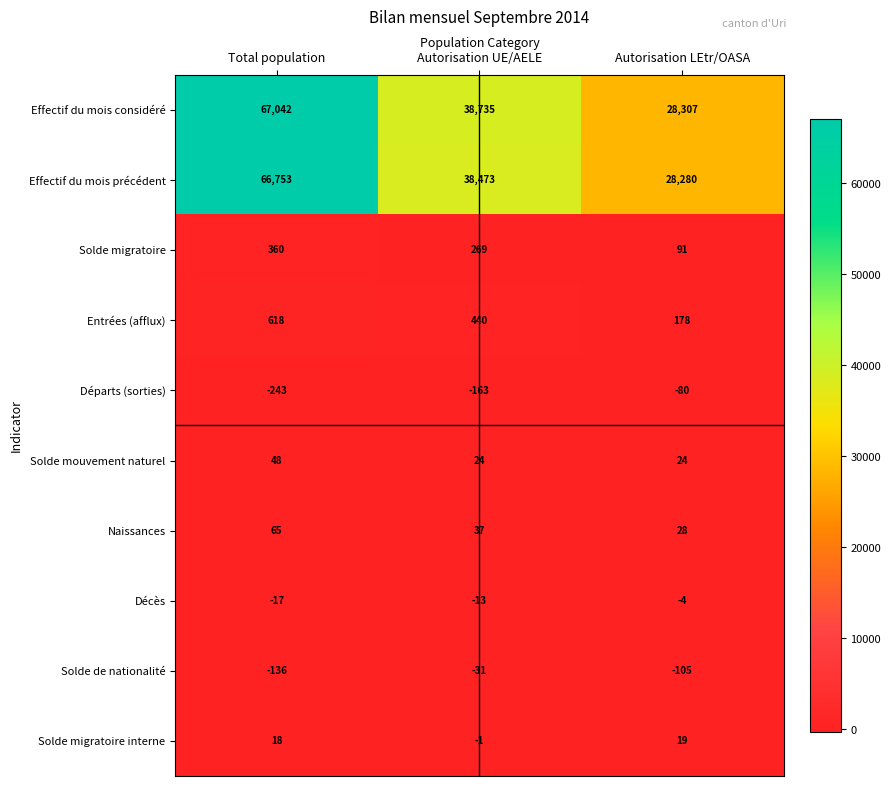

At Autorisation LEtr/OASA, list the series in order from smallest to largest.

Solde de nationalité, Départs (sorties), Décès, Solde migratoire interne, Solde mouvement naturel, Naissances, Solde migratoire, Entrées (afflux), Effectif du mois précédent, Effectif du mois considéré